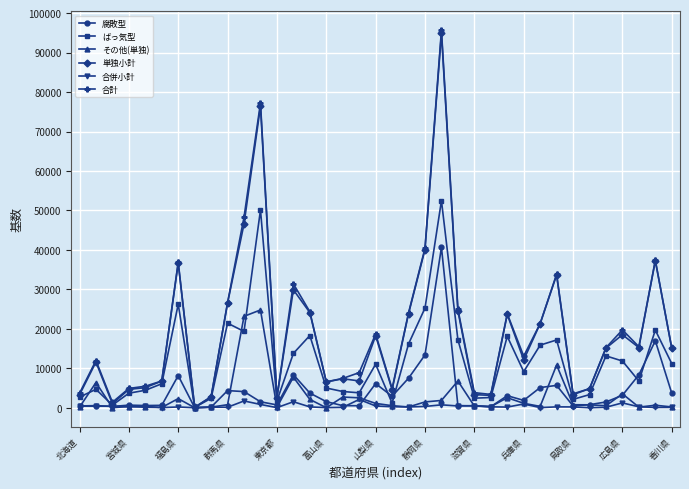

What is the maximum value shown in the chart?

95669